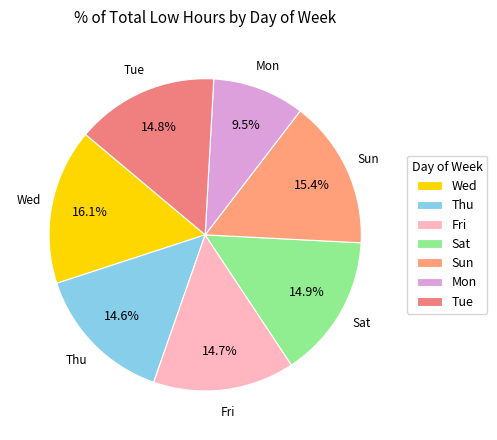

What percentage do Fri and Wed together represent?

30.8%